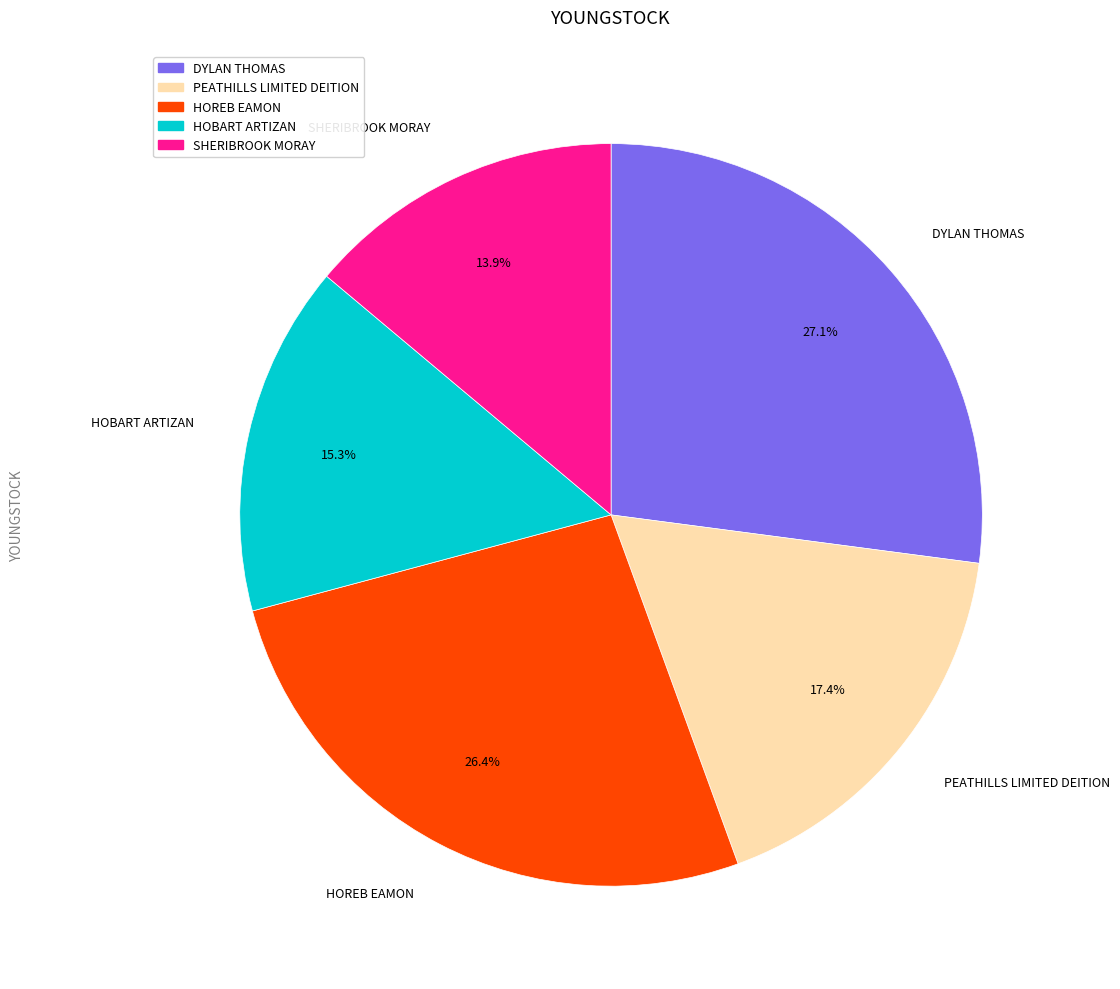

What percentage is the HOREB EAMON slice, to the nearest percent?

26%